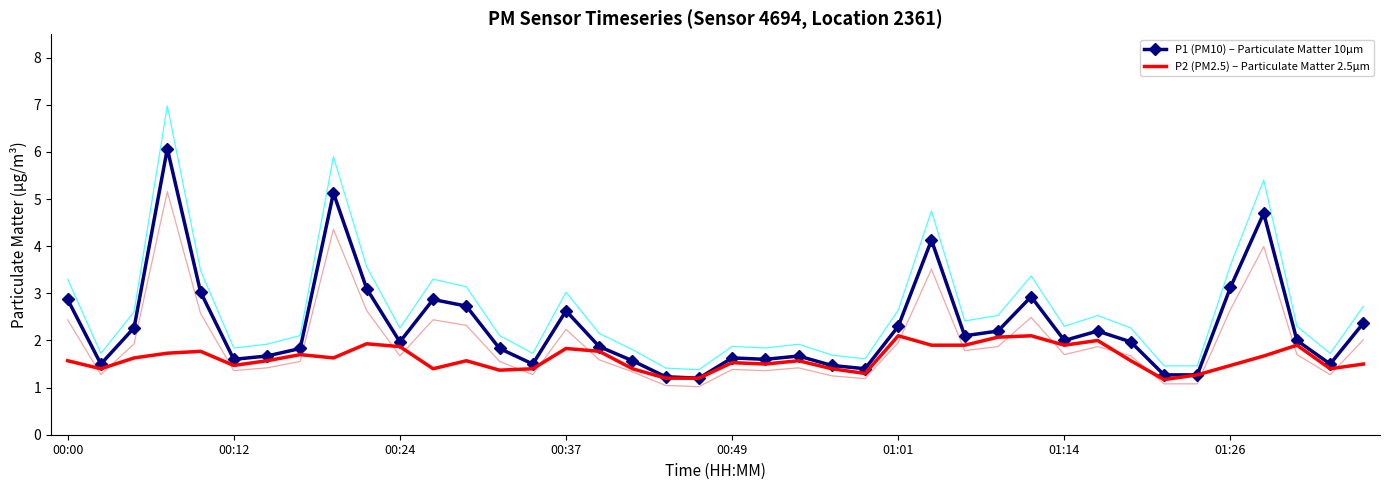

True or false: P1 (PM10) – Particulate Matter 10µm and P2 (PM2.5) – Particulate Matter 2.5µm cross at least once.

False